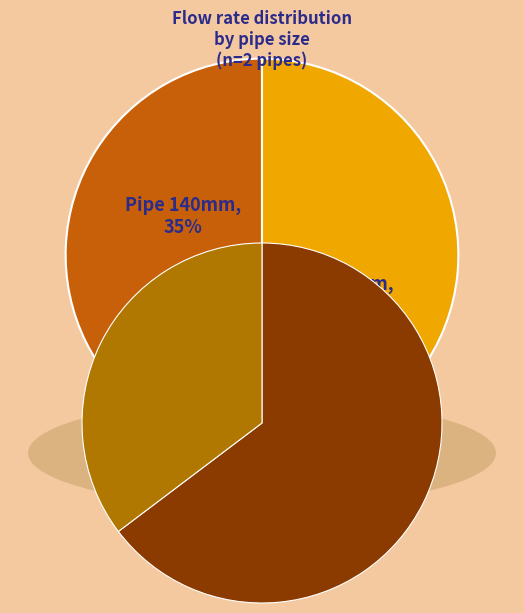

To the nearest percent, what is the difference between the 140 and 40 slice percentages?

29%